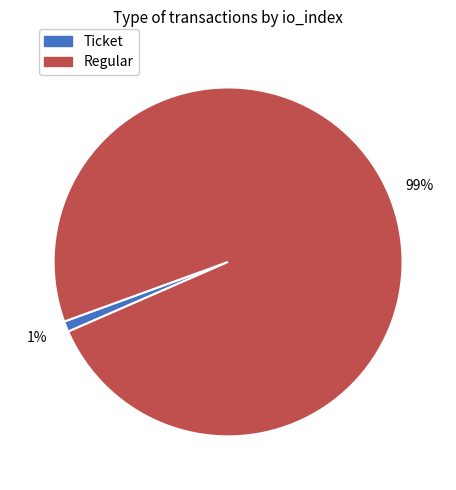

Between Ticket and Regular, which is larger?

Regular